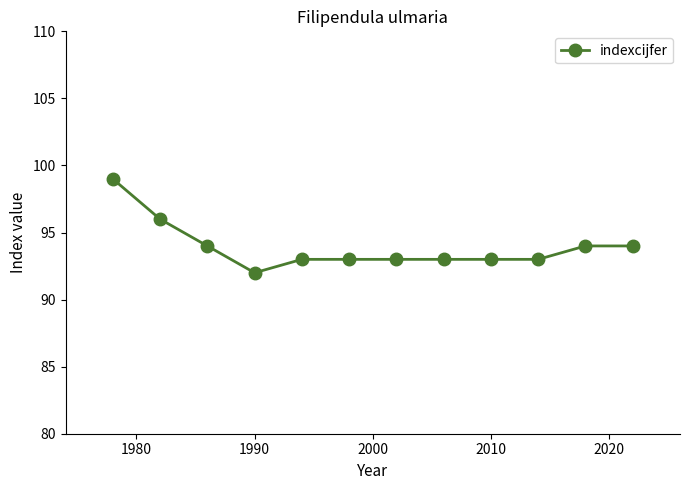

What is the difference between the maximum and second lowest values?

6